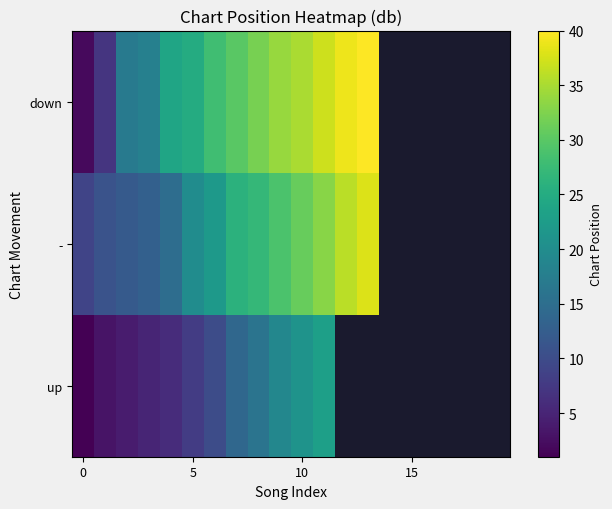

At how many categories does at least one series exceed 3?

14